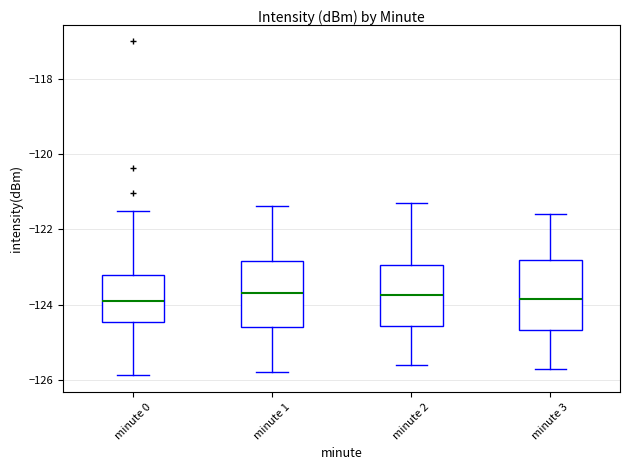

Where does the median line of the box for minute 2 sit on the y-axis? The values are not printed on the chart, so give them approximately, as read against the axis.

-123.8